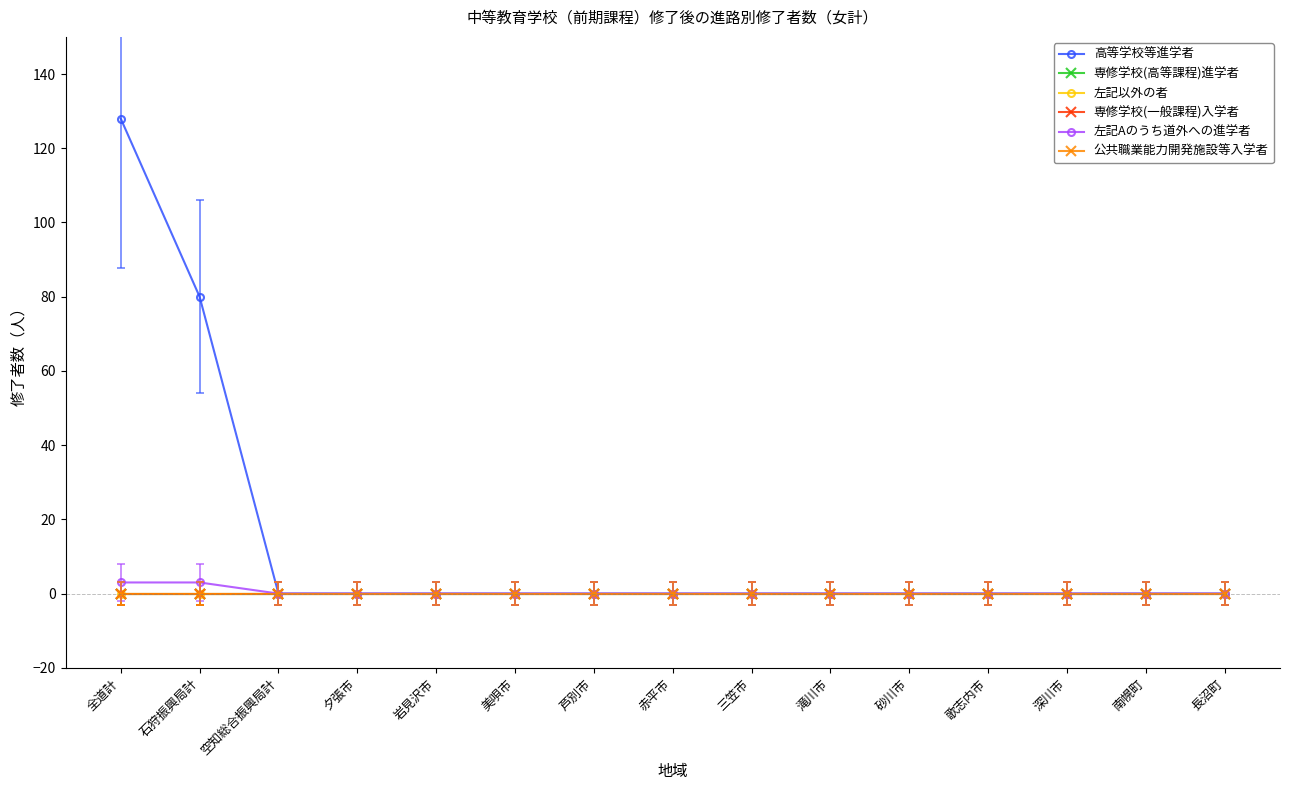

Which category has the lowest value in the 高等学校等進学者 series?

空知総合振興局計